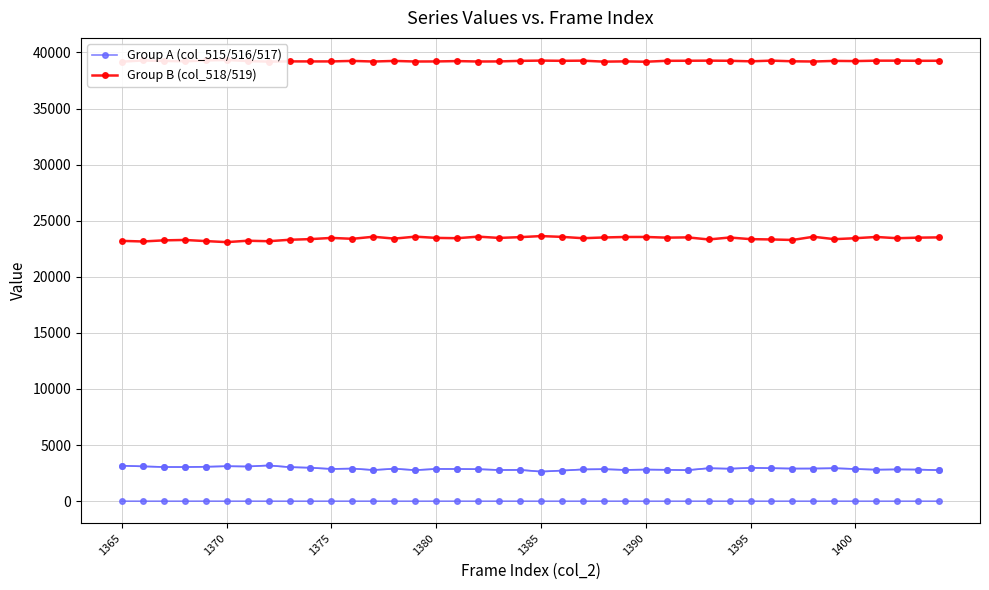

What is the difference between the Group B (col_518/519) values at 10 and 23?

40